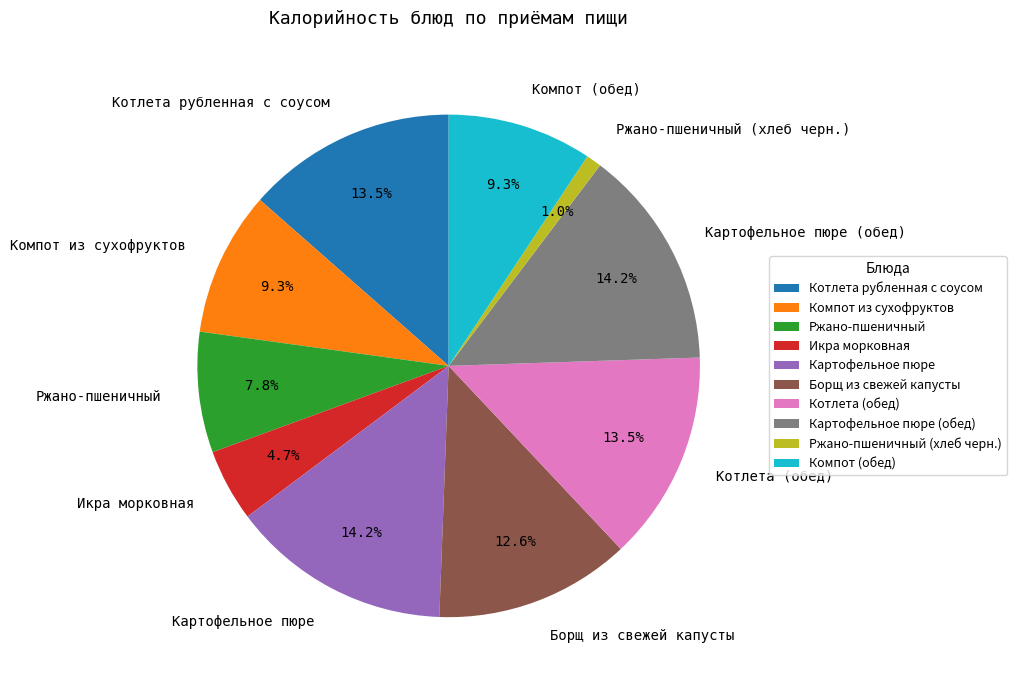

Count the number of slices in the pie.

10